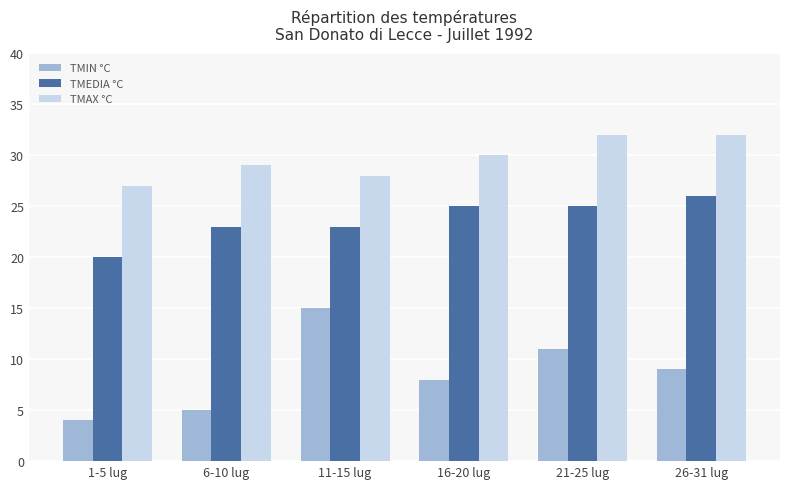

At which label does TMEDIA °C reach its minimum?

1-5 lug